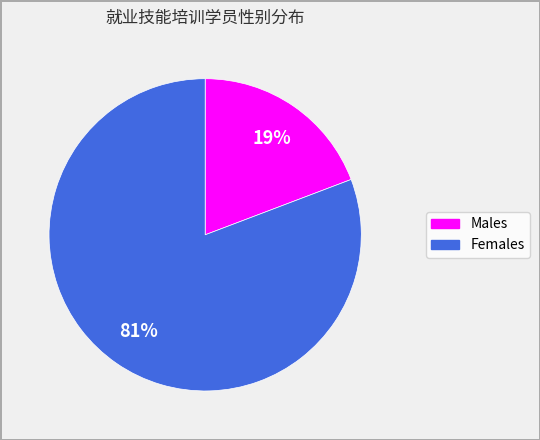

How many segments does this pie chart have?

2